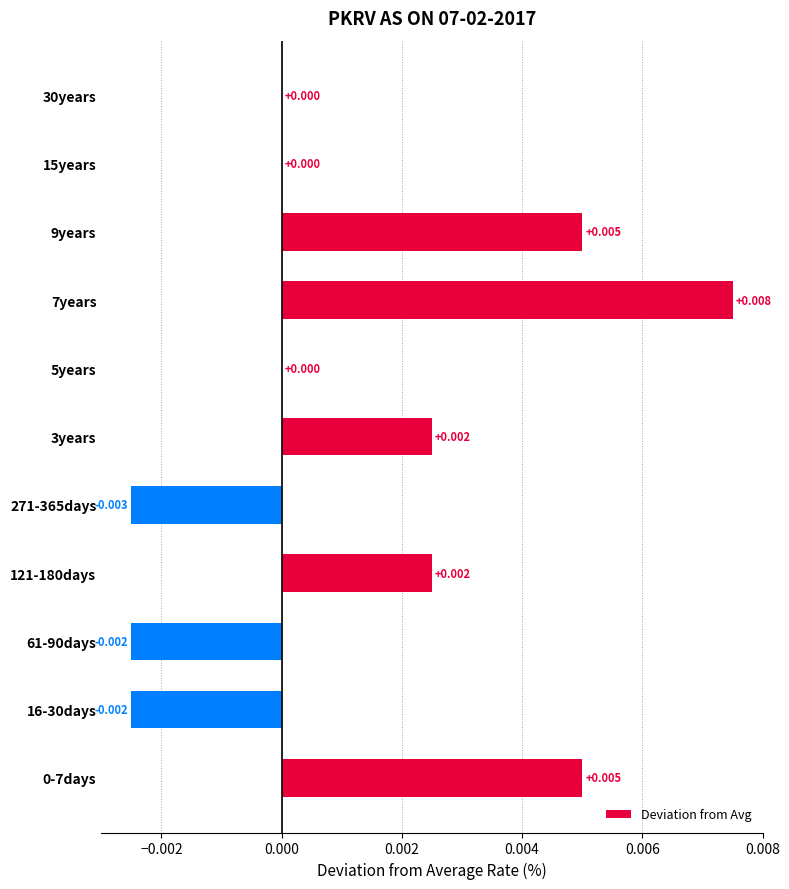

How many distinct data groups are displayed?

1